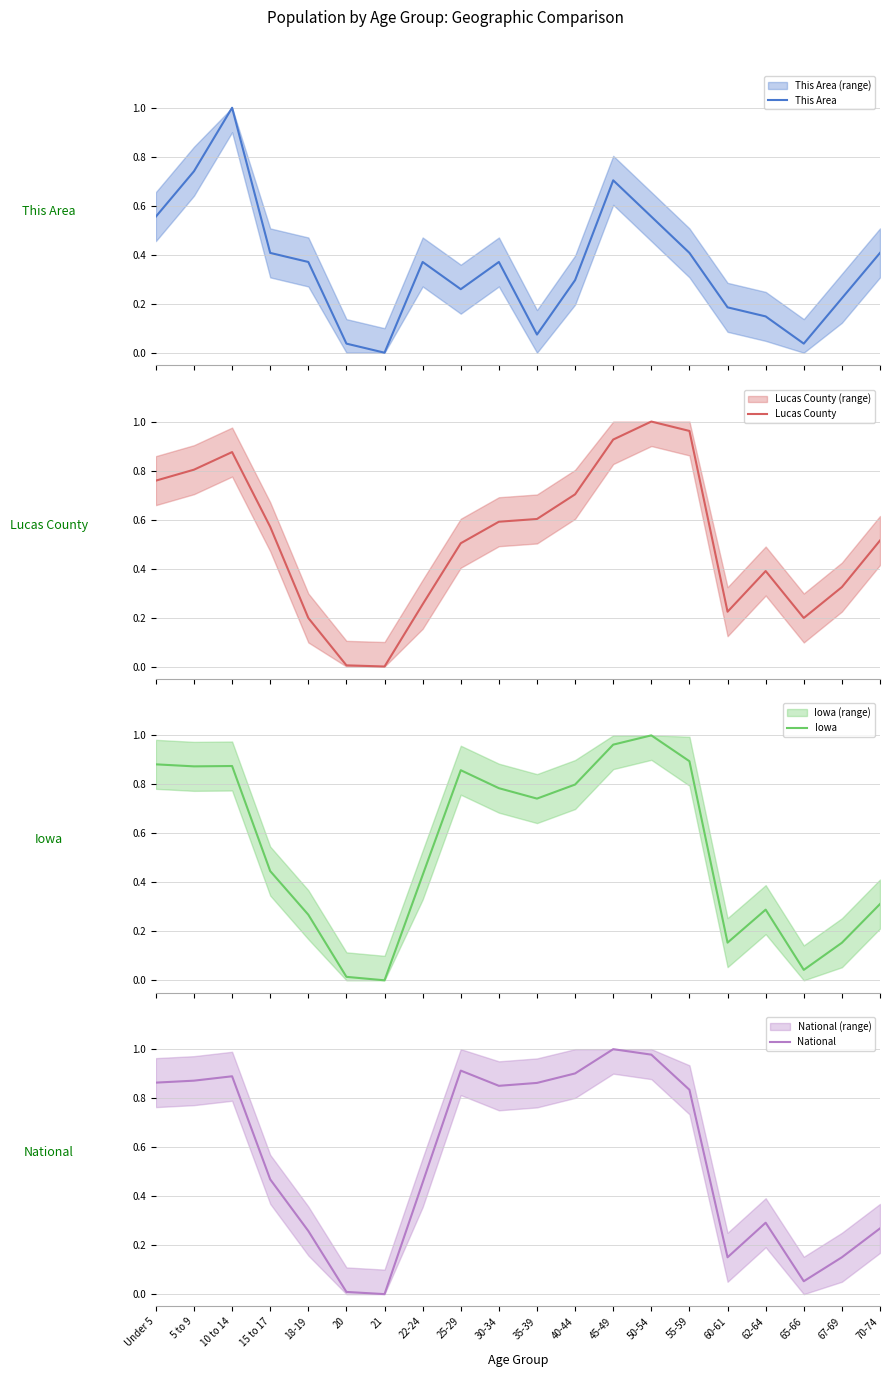

Which category has the highest value in the Iowa series?

50-54